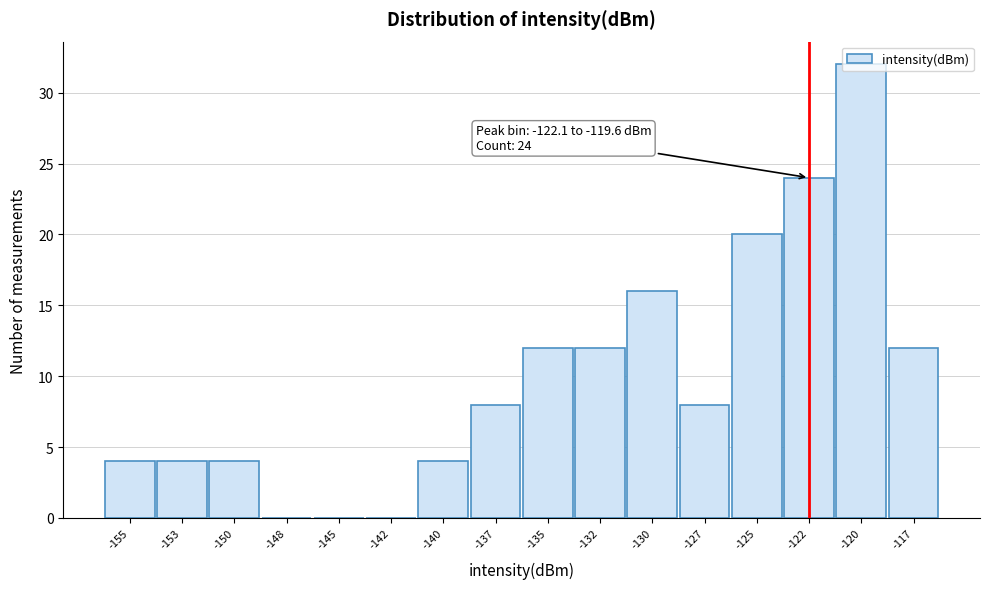

Between -155 and -137, which is larger?

-137